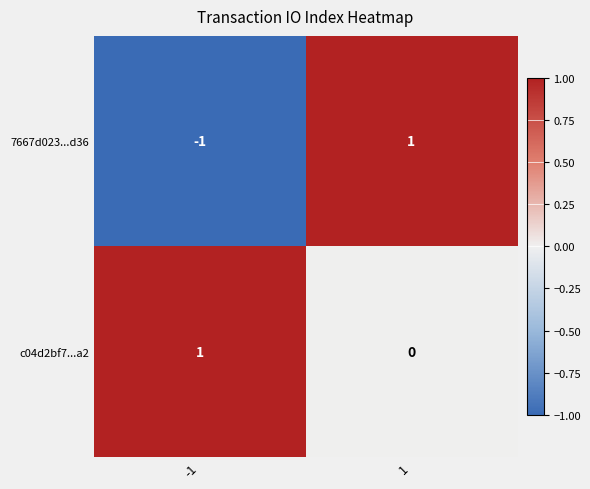

Rank the series by their average value, from lowest to highest.

7667d023...d36, c04d2bf7...a2